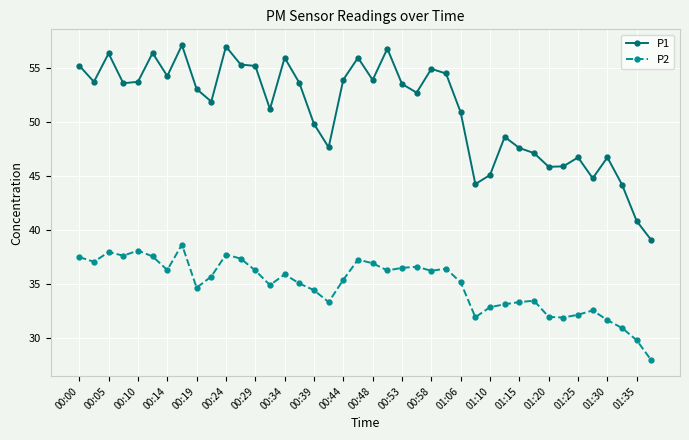

Which series has the largest range (max minus min)?

P1